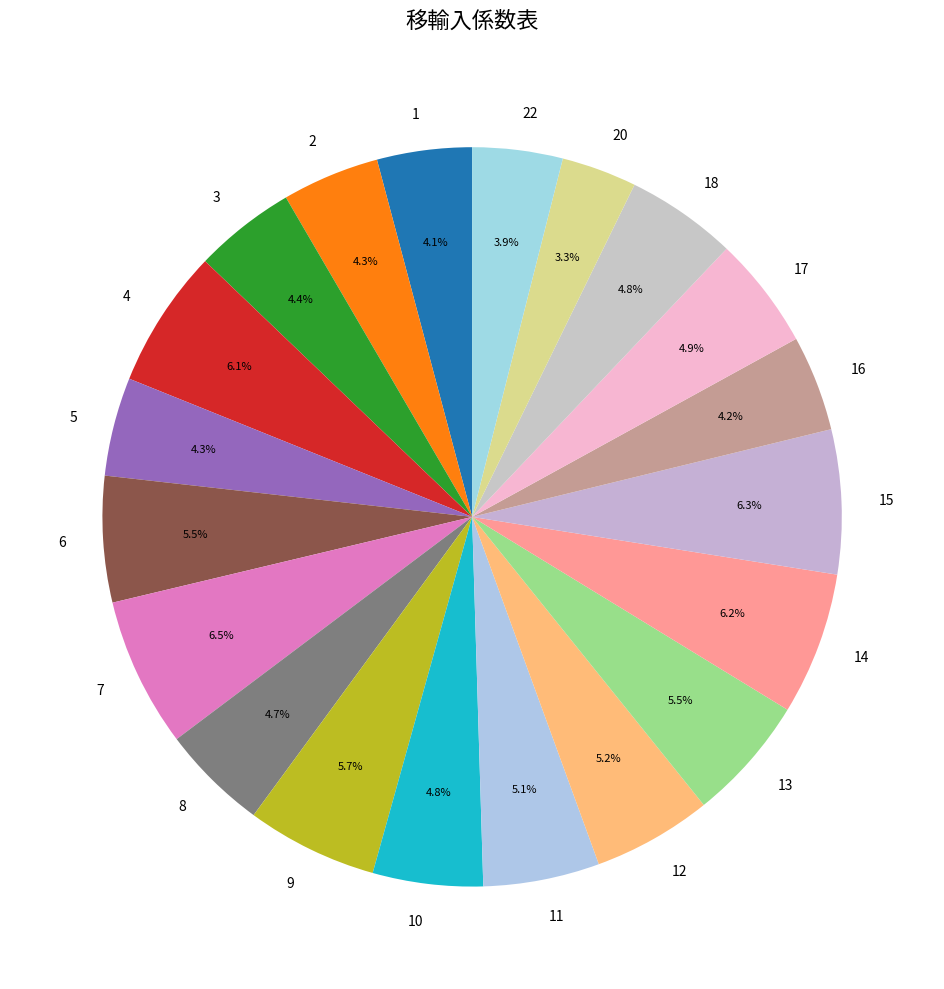

Does 22 account for over 50% of the chart?

No